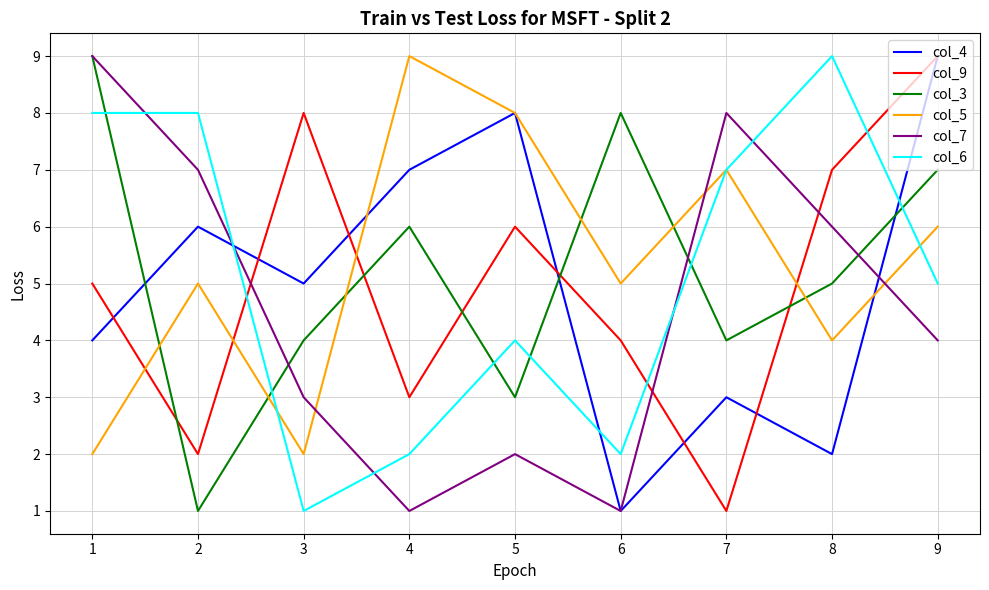

What are all the series names shown in the legend?

col_4, col_9, col_3, col_5, col_7, col_6